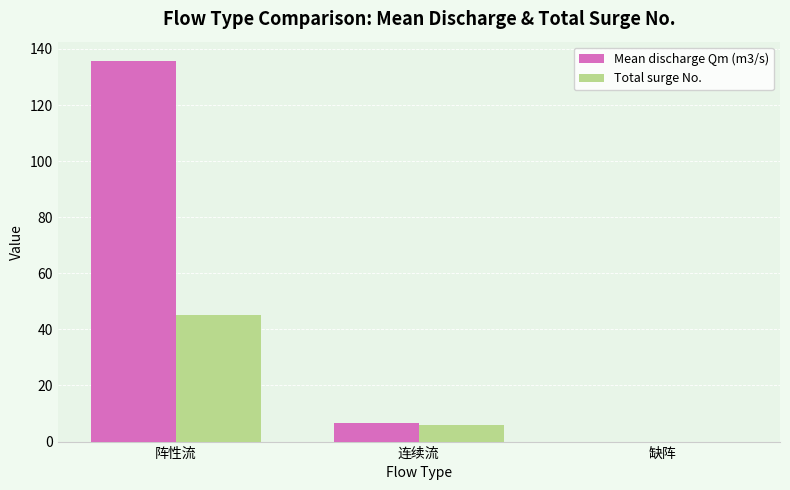

What is the greatest value displayed?

135.8